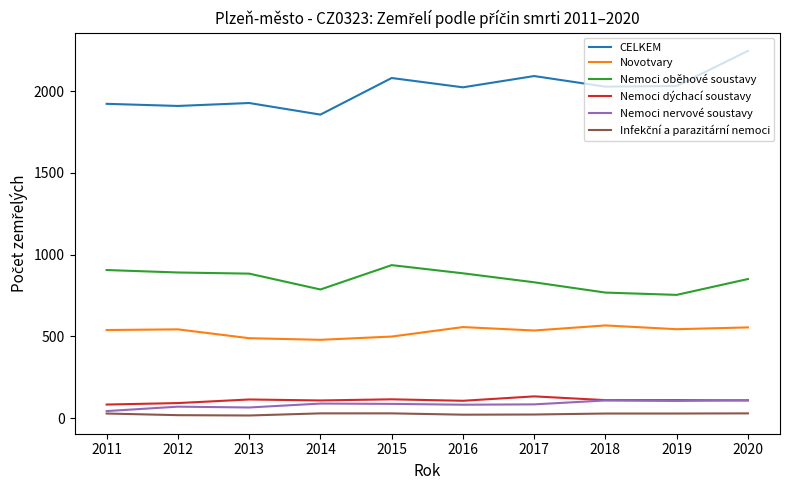

What is the difference between the Nemoci oběhové soustavy values at 2016 and 2013?

2